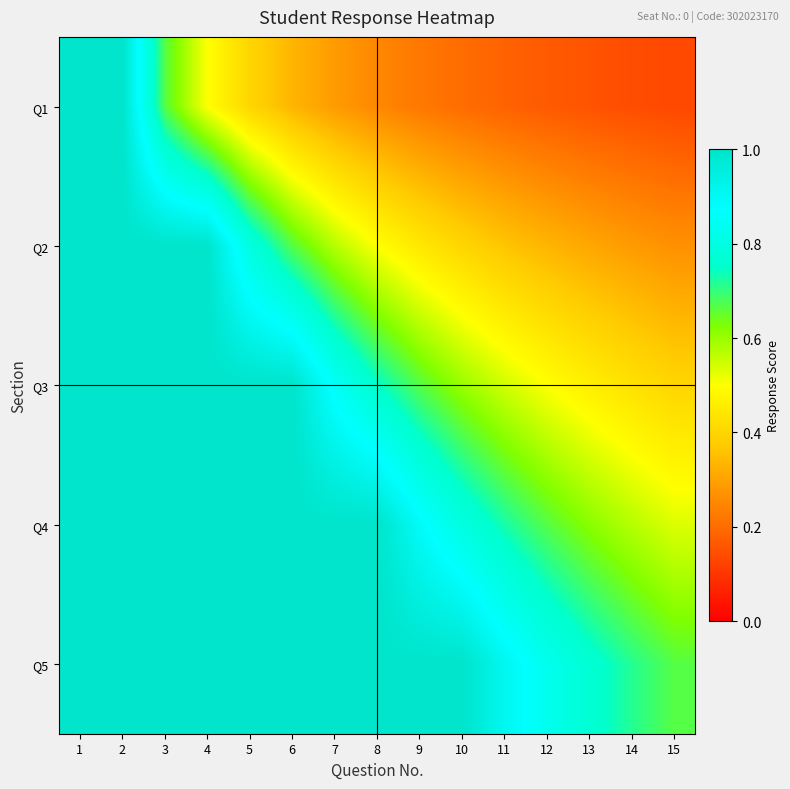

How many distinct data groups are displayed?

5